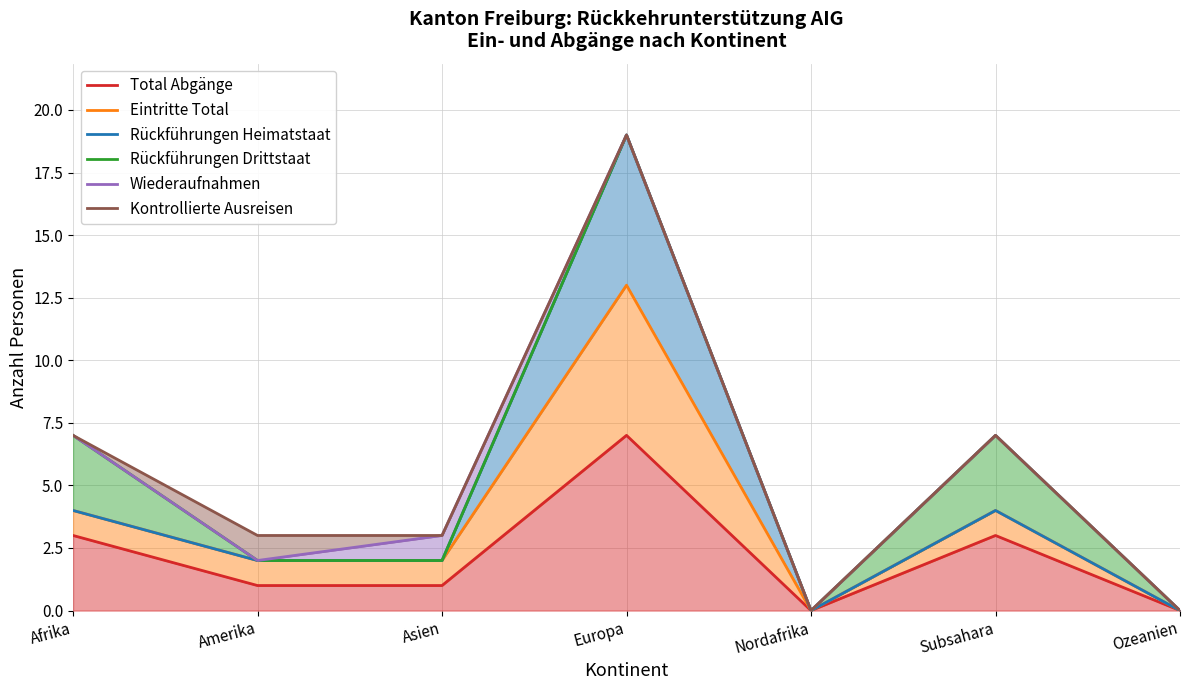

Count the Kontrollierte Ausreisen values in the range 0 to 7.

6